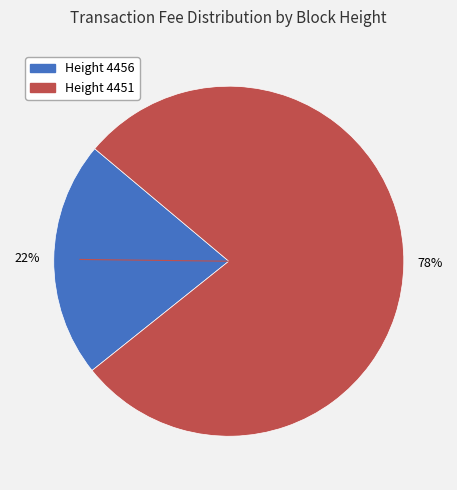

Does any single category account for the majority?

Yes